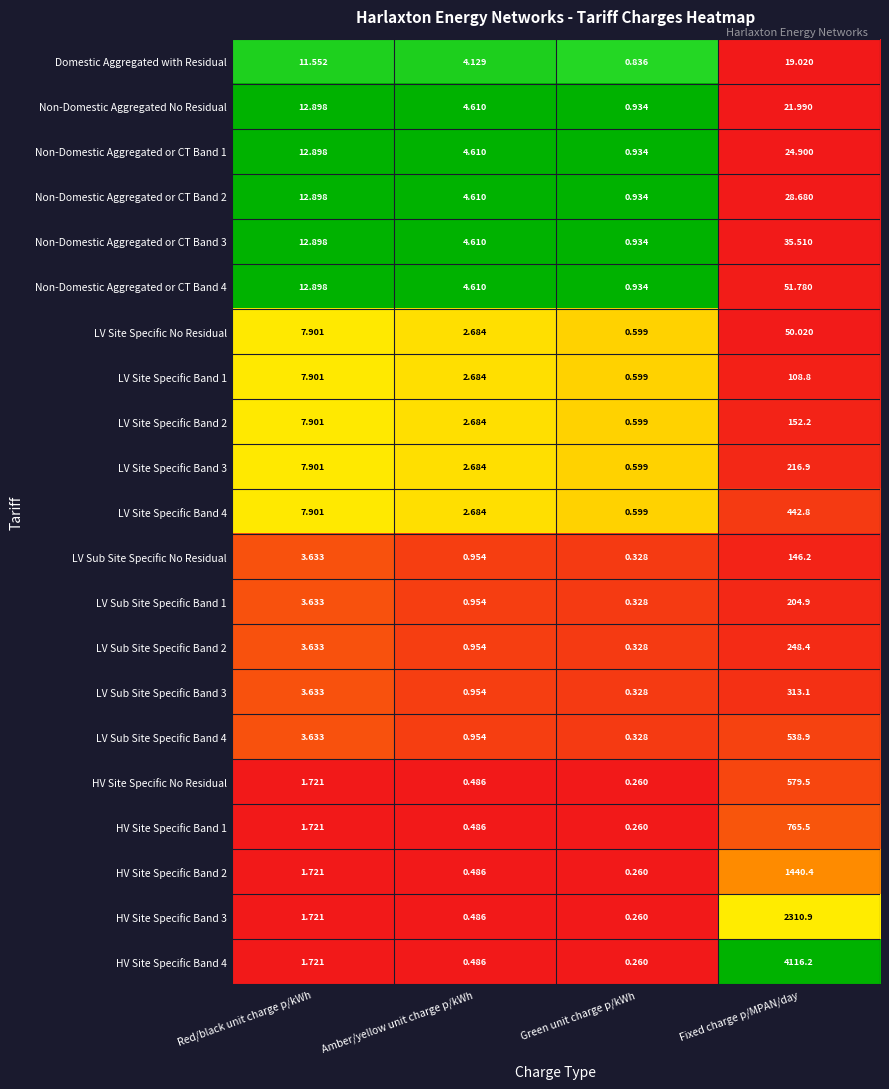

Rank the categories by LV Sub Site Specific Band 3 value from highest to lowest.

Fixed charge p/MPAN/day, Red/black unit charge p/kWh, Amber/yellow unit charge p/kWh, Green unit charge p/kWh